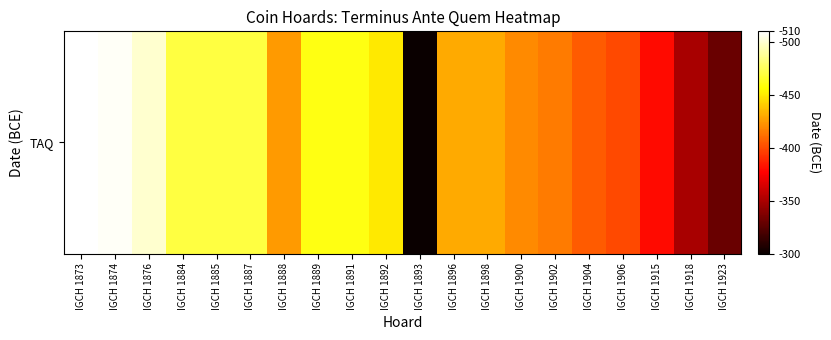

Where does the data first go above 430?

IGCH 1873